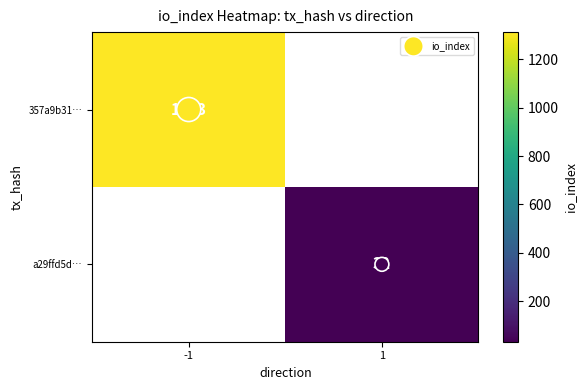

Is it true that 357a9b31… equals 1313.0 at -1?

True